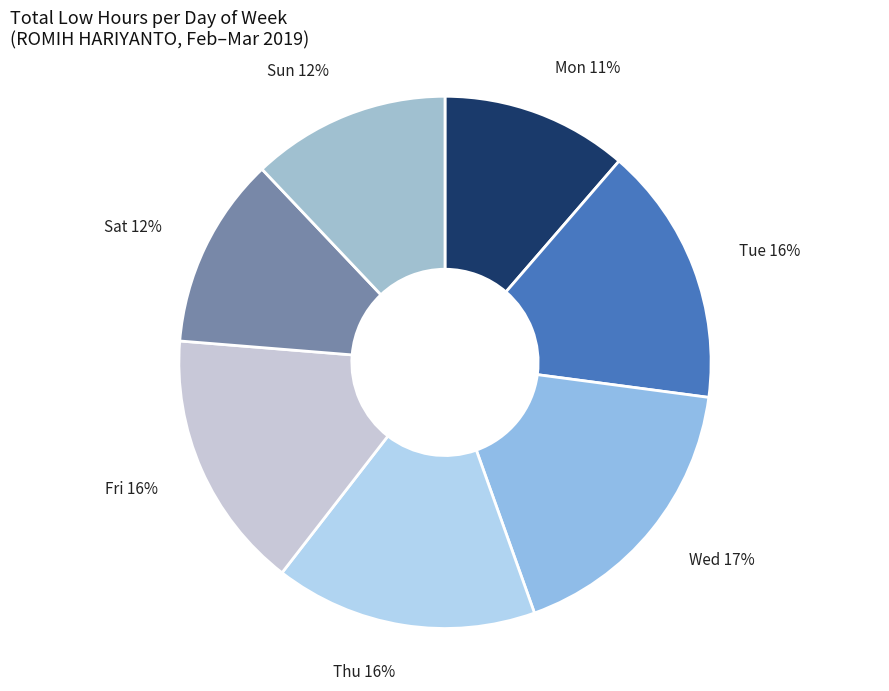

Combined, do Tue and Thu account for over 50%?

No